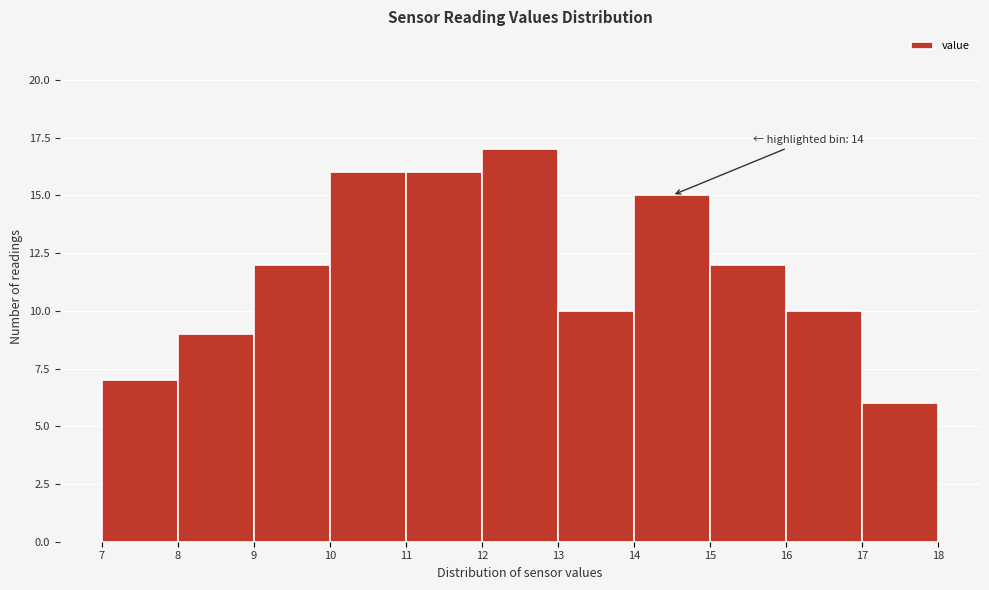

Which range on the x-axis has the tallest bar?

12 to 13